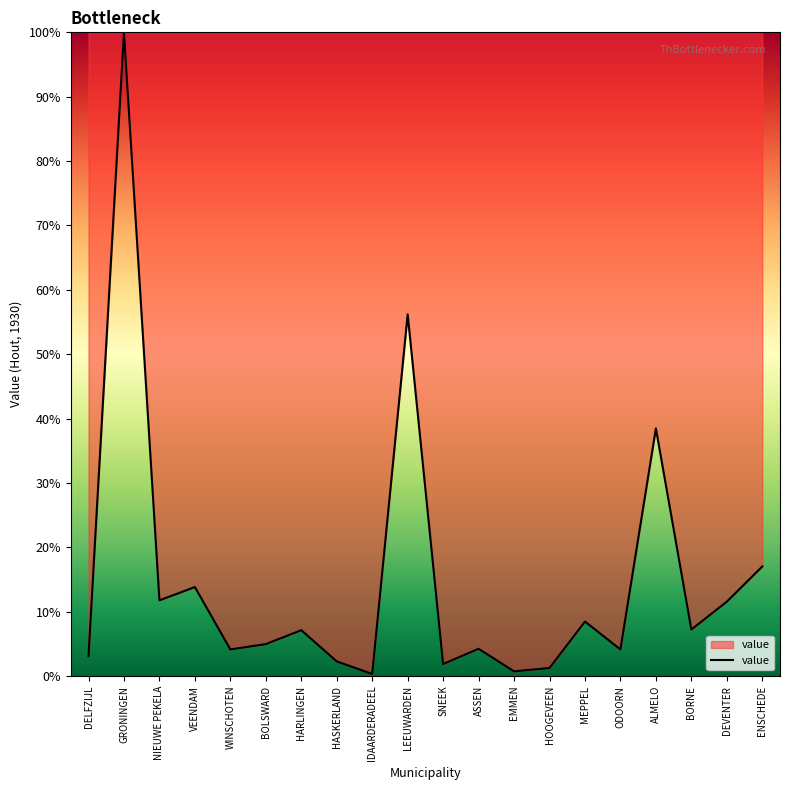

Count the number of values greater than 7.

10